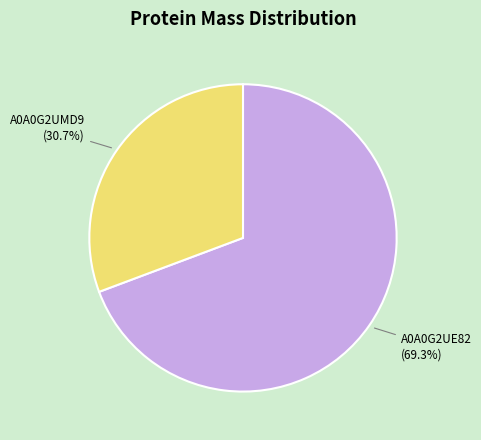

Which category accounts for the majority?

A0A0G2UE82